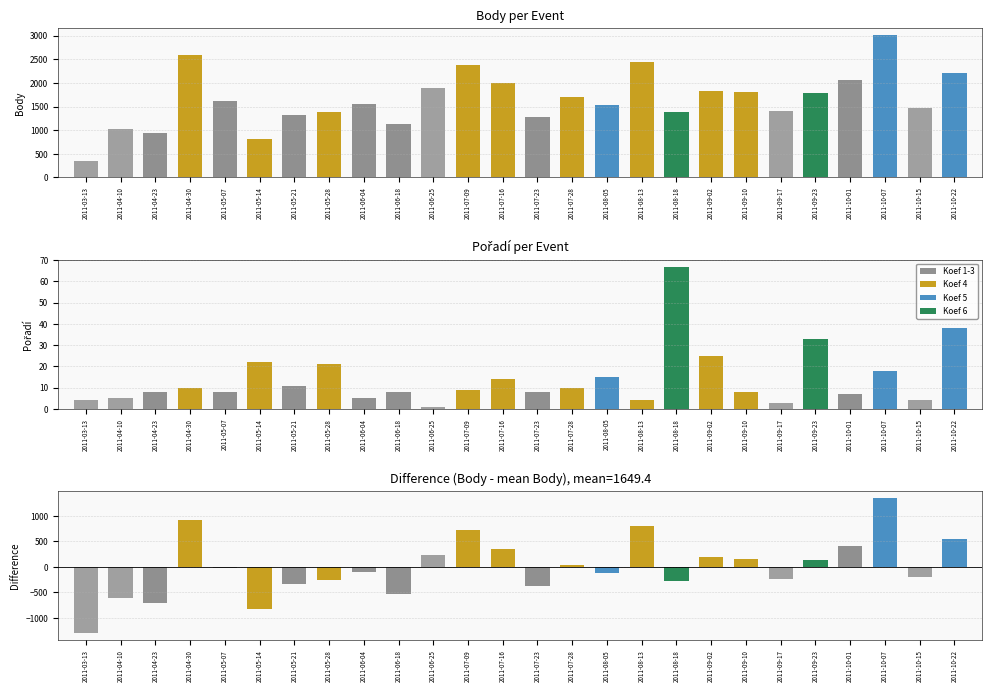

Rank the series at 2011-09-10 from lowest to highest value.

Pořadí, Body - mean, Body